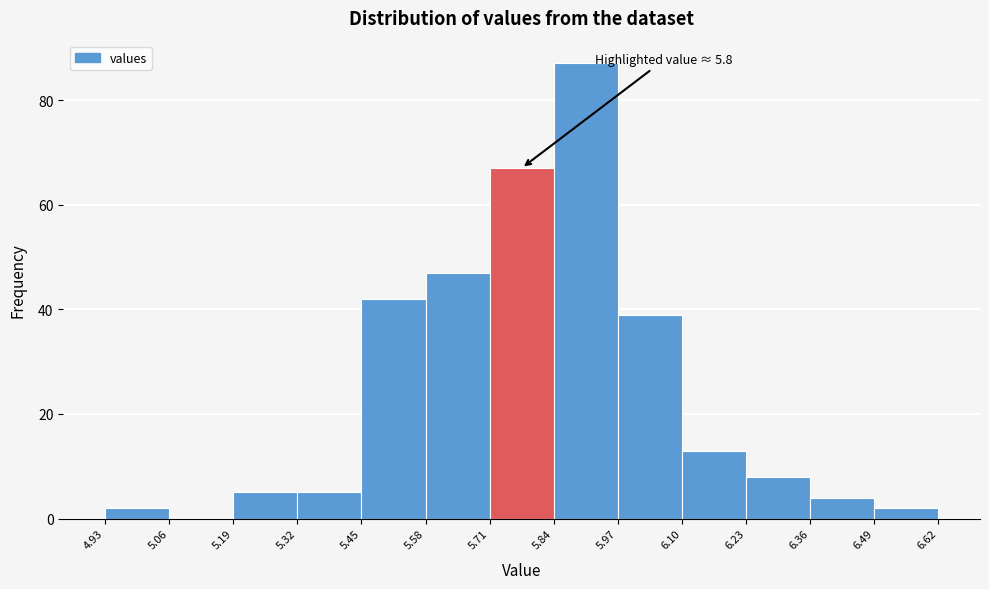

Over which range of the x-axis is the bar tallest?

5.84 to 5.97